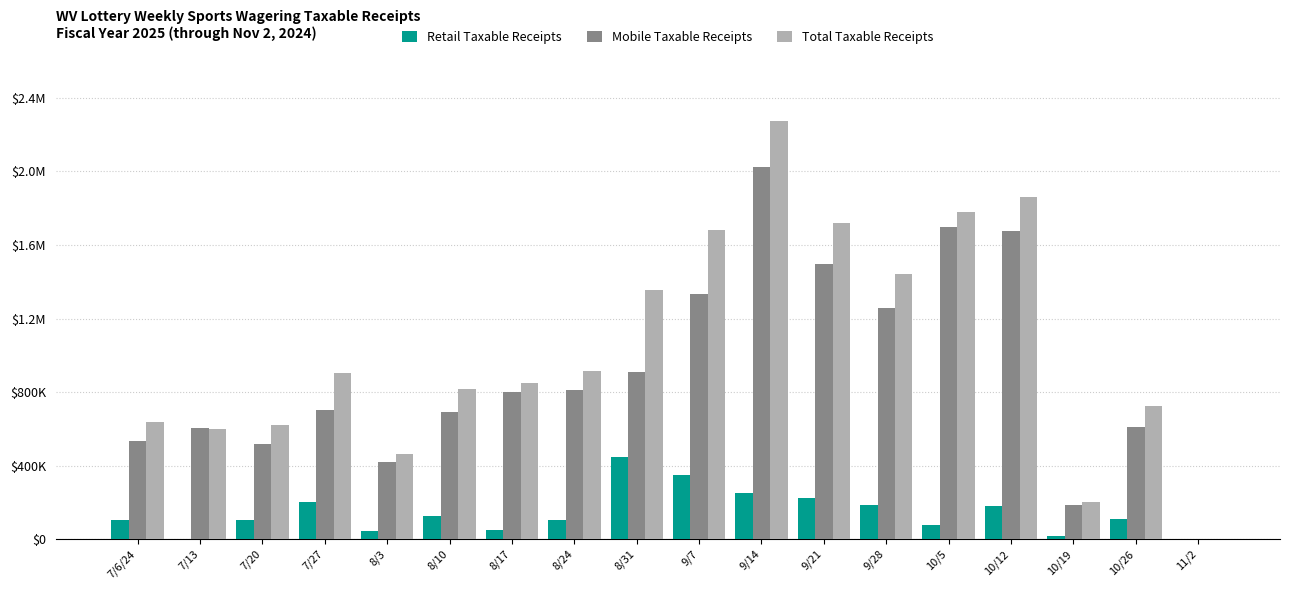

At 9/21, list the series in order from largest to smallest.

Total Taxable Receipts, Mobile Taxable Receipts, Retail Taxable Receipts